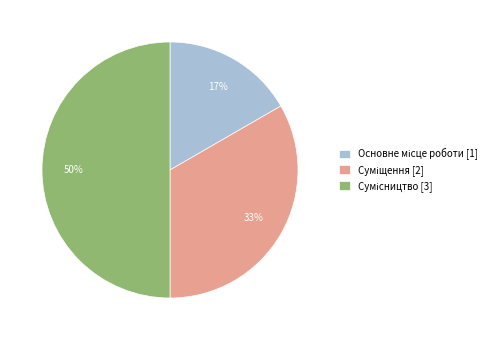

To the nearest percent, what is the average slice percentage?

33%